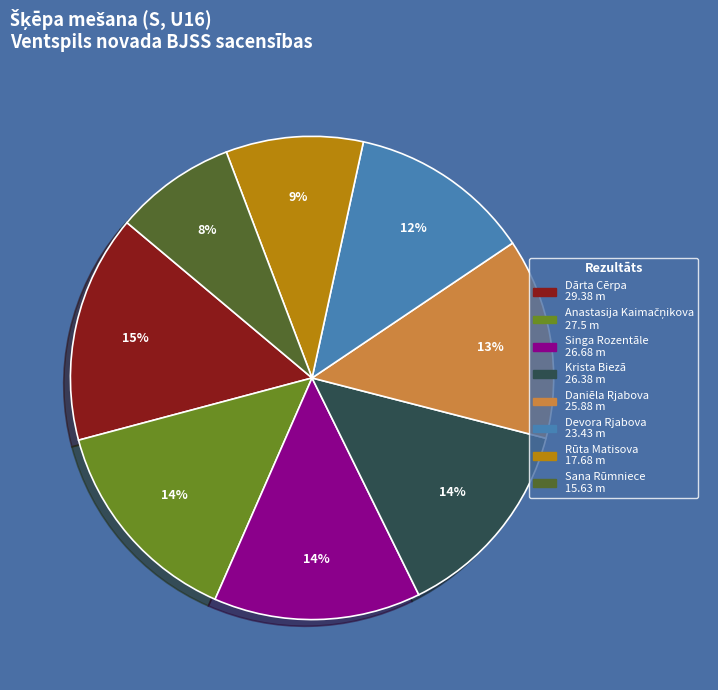

To the nearest percent, what portion does Krista Biezā represent?

14%